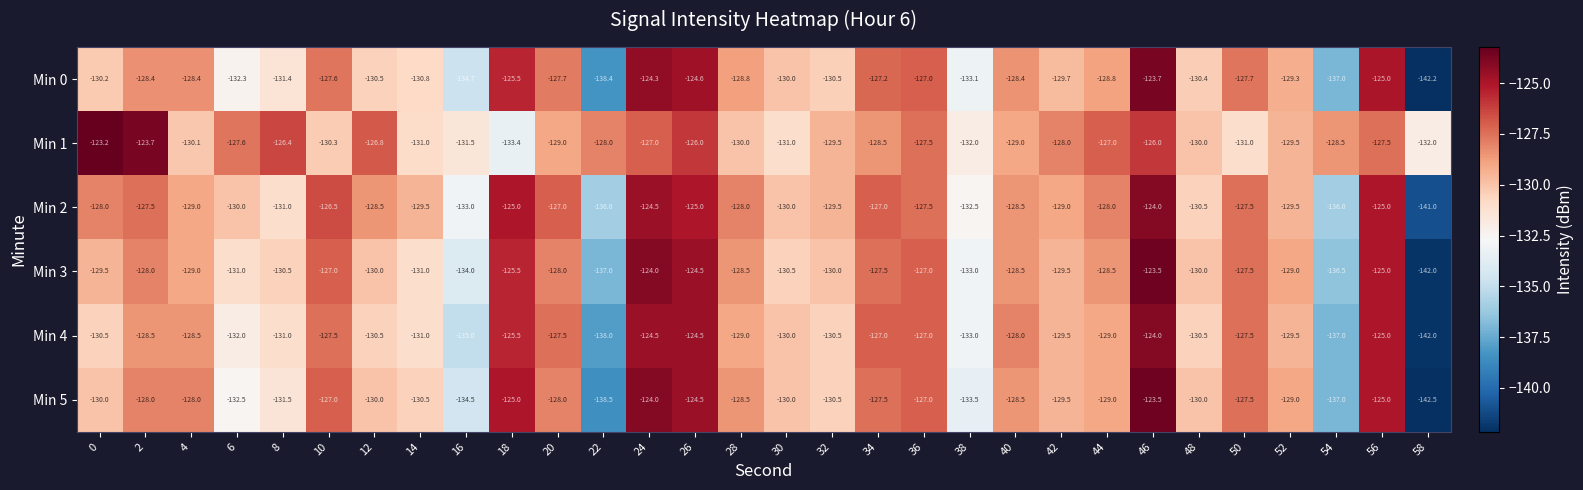

What is the sum of the Min 2 values at 14 and 20?

-256.5